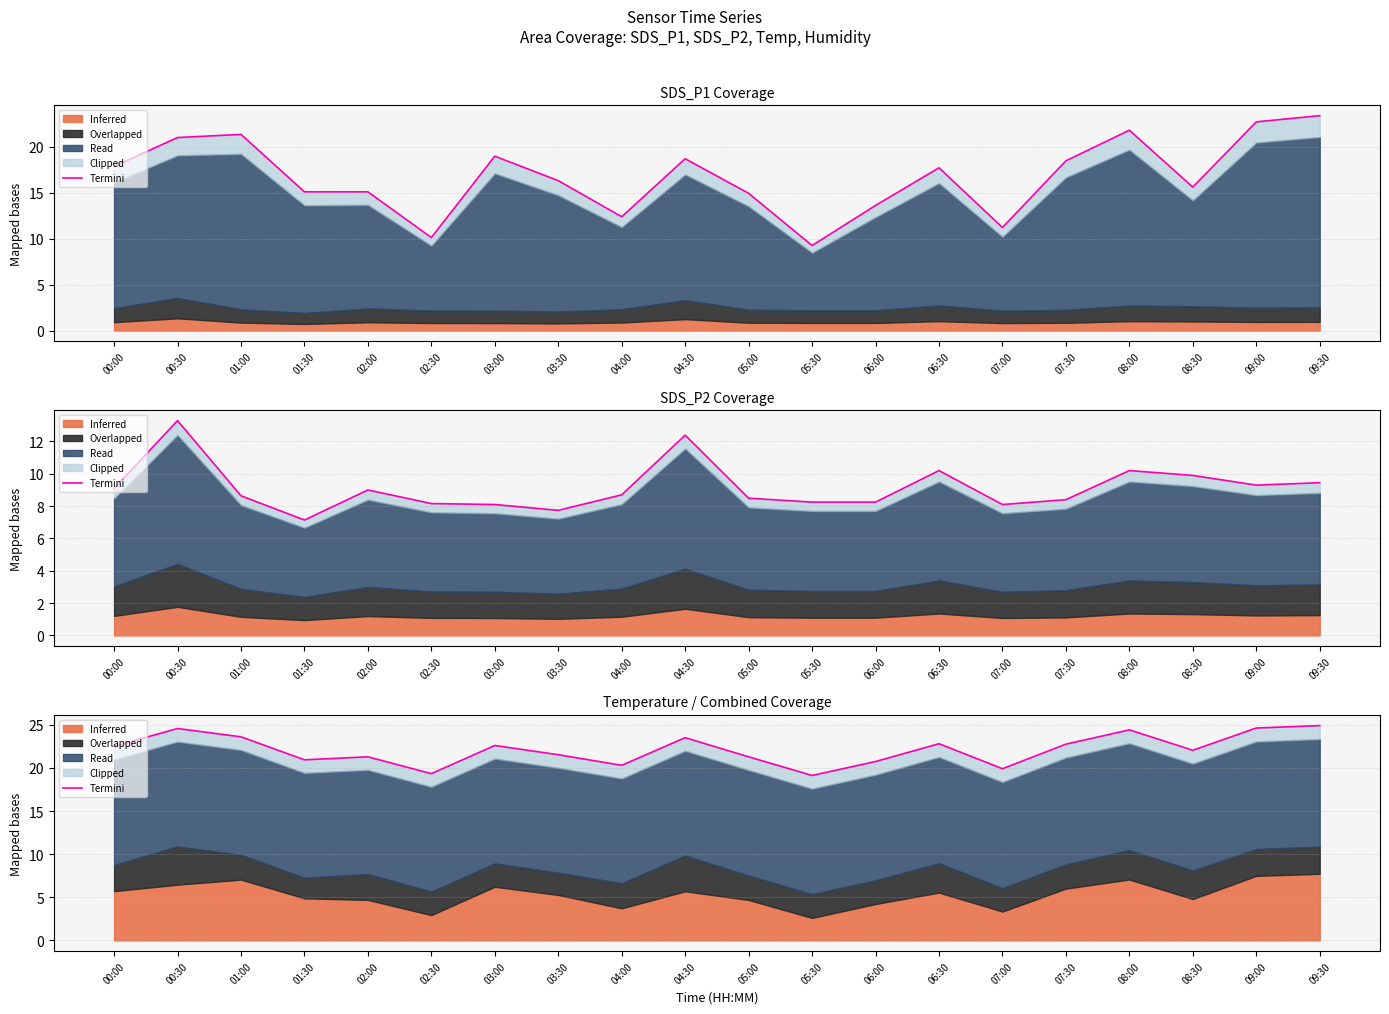

The chart shows a value of 38.9 at 04:30. True or false?

False